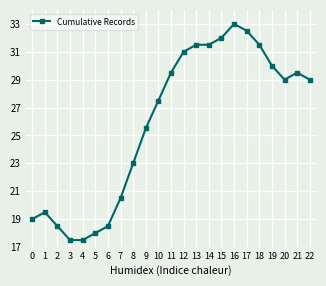

What is the approximate value at 1?

19.5